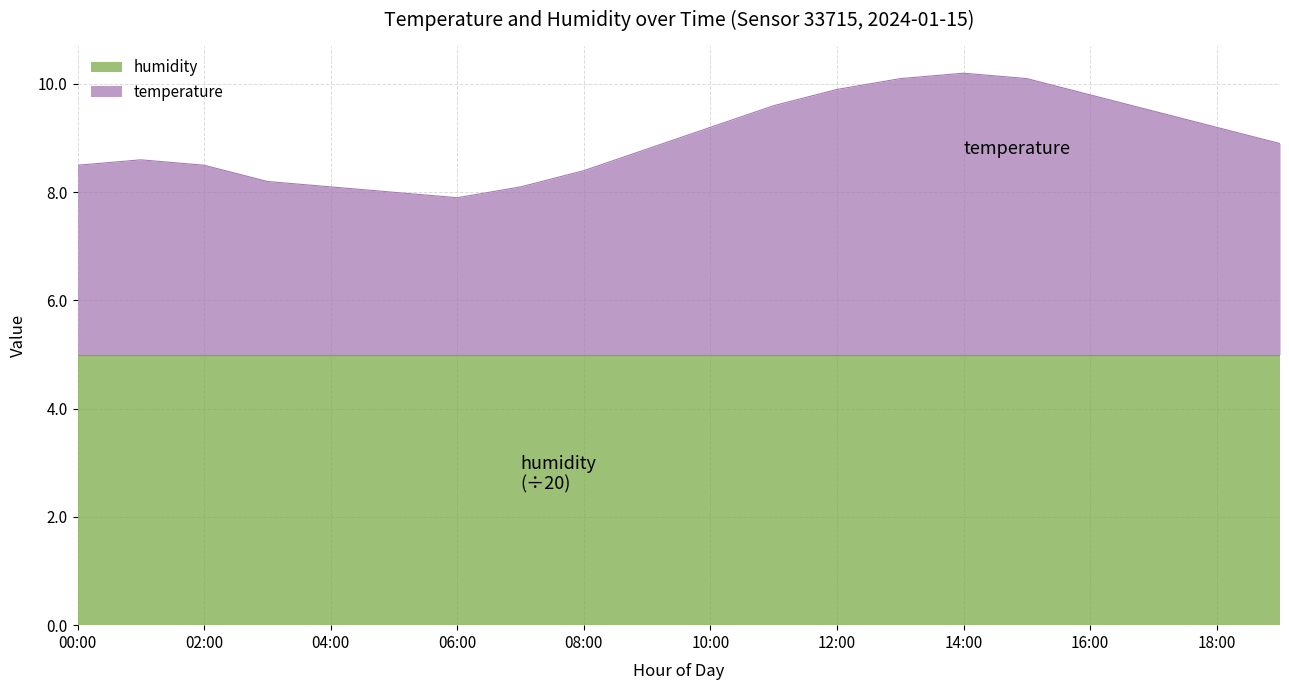

Where does the data first go above 8?

00:00